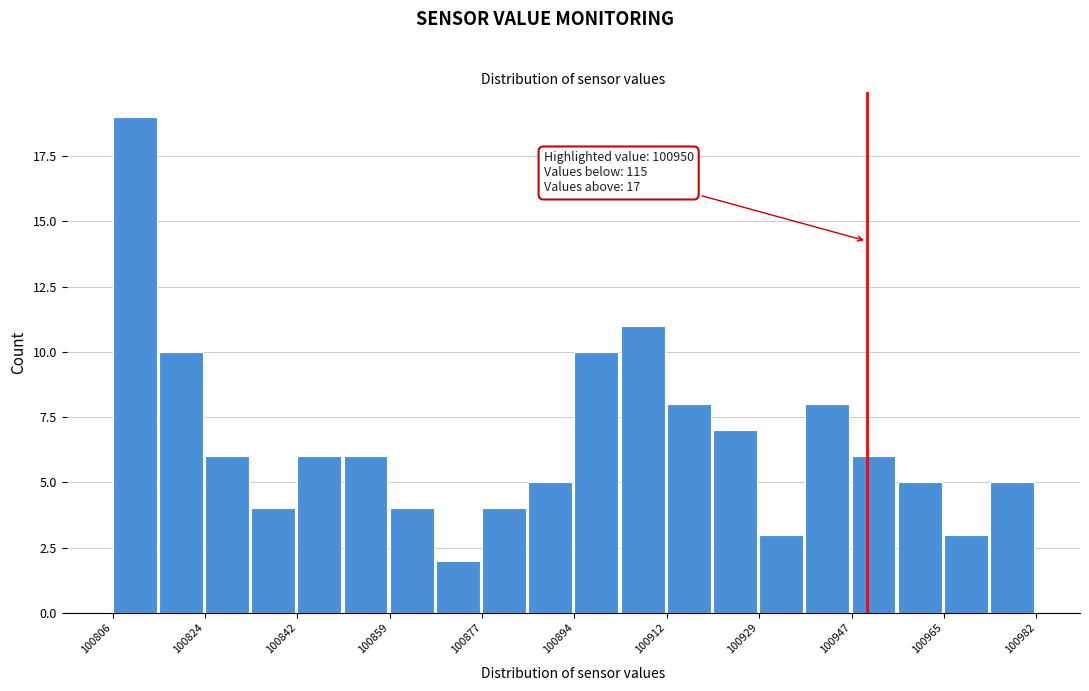

Over which range of the x-axis is the bar tallest?

100806 to 100816